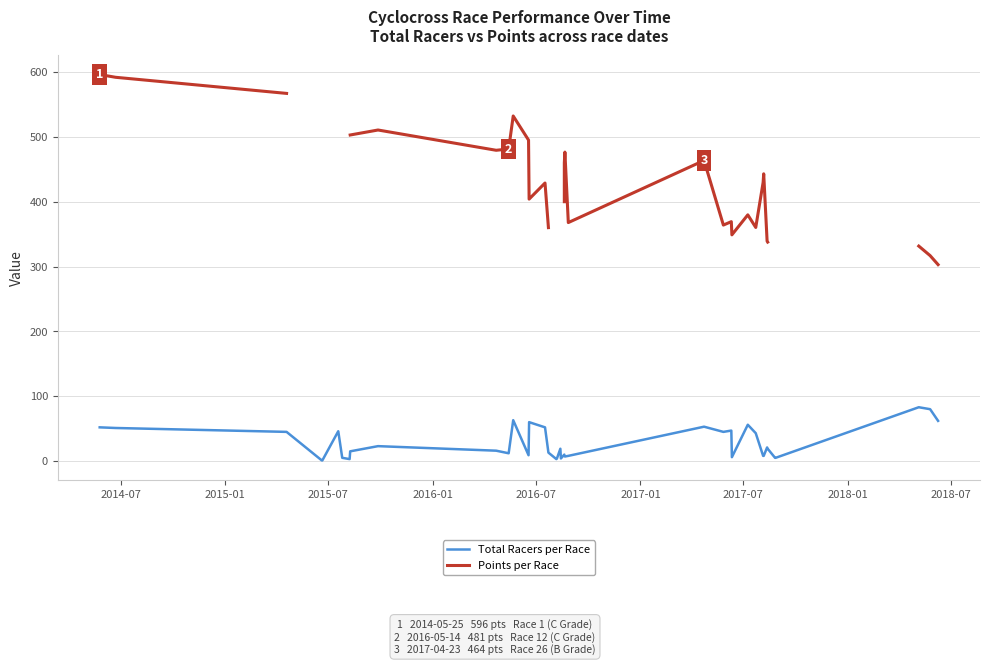

How many values in the Points per Race series are below 428?

14